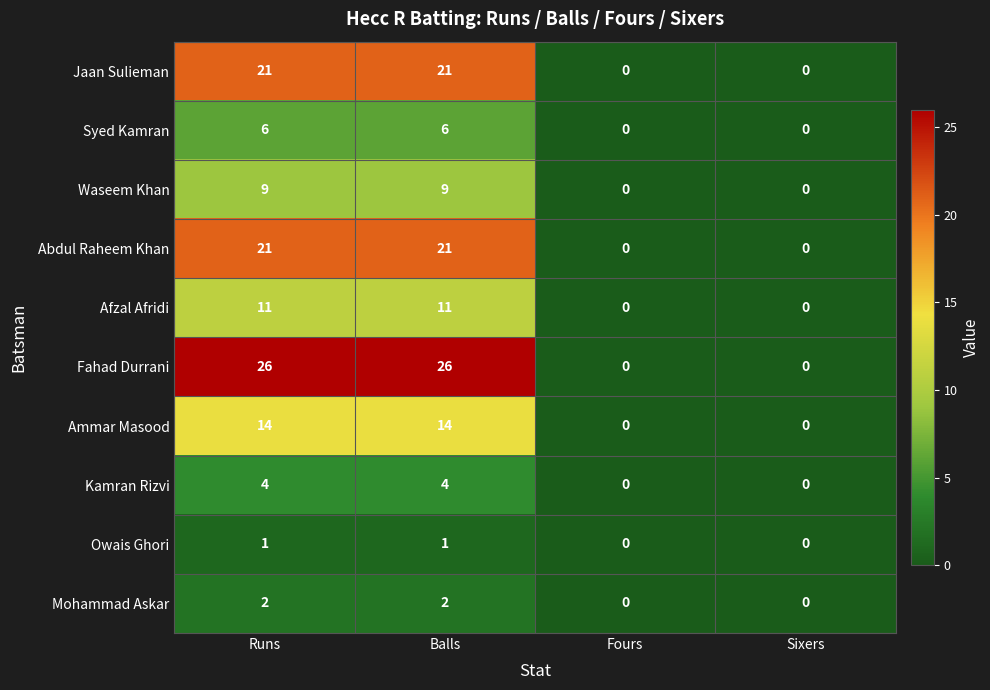

True or false: Fahad Durrani has a value of -12 at Fours.

False